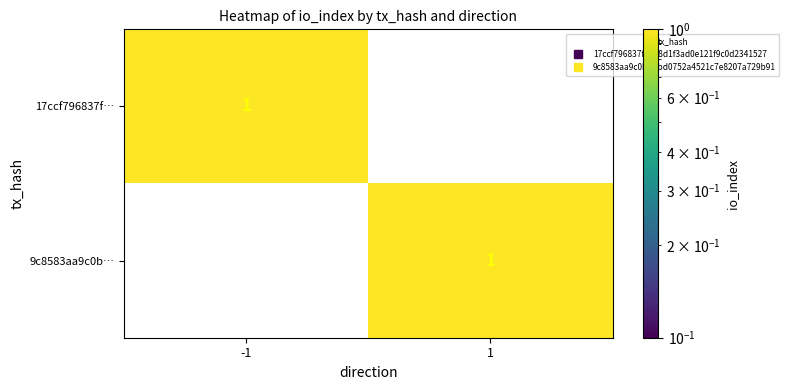

Reading left to right, what are all the values shown in this chart?

17ccf796837f…: 1	0
9c8583aa9c0b…: 0	1